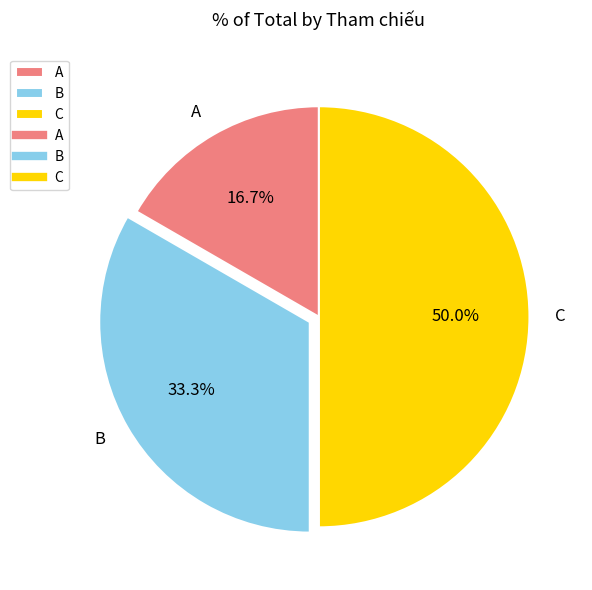

Is it true that C is 50% of the pie?

True